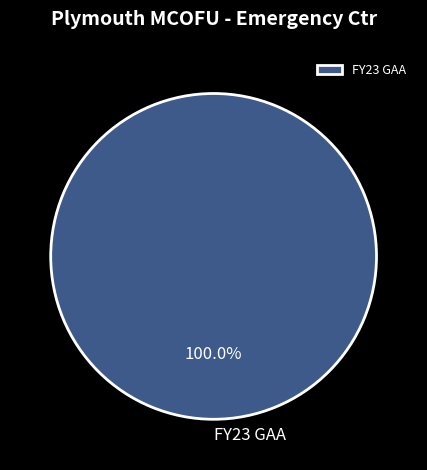

Rank the categories by value from highest to lowest.

FY23 GAA